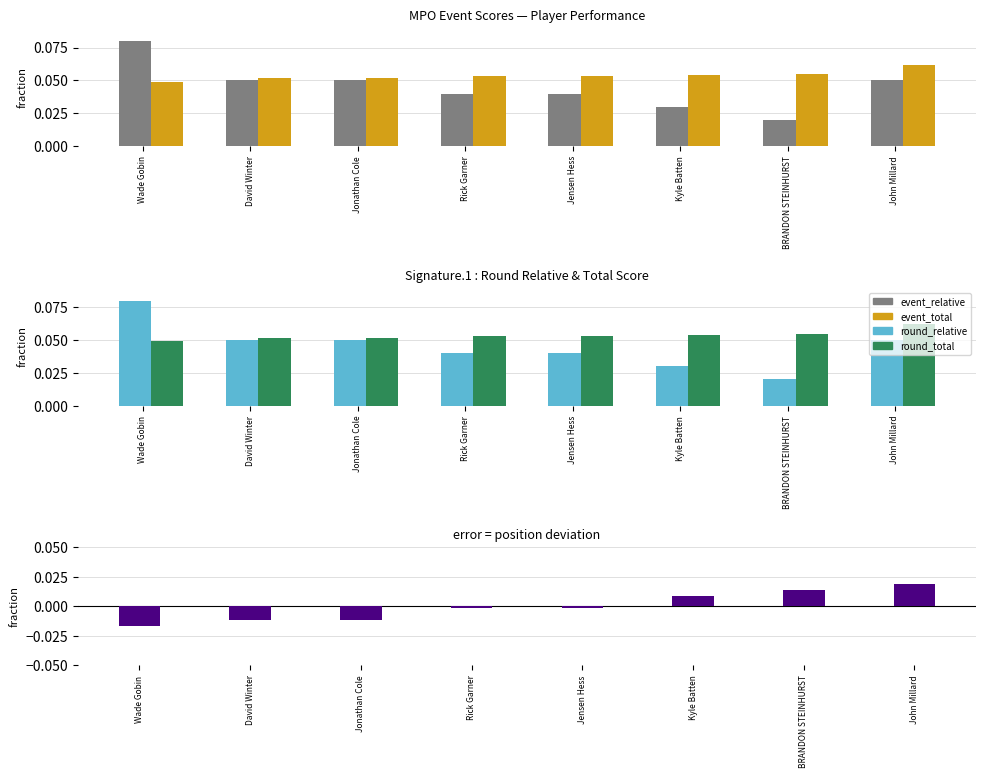

List the series in order of their peak value, highest first.

event_relative_score, round_relative_score, event_total_score, round_total_score, position_raw